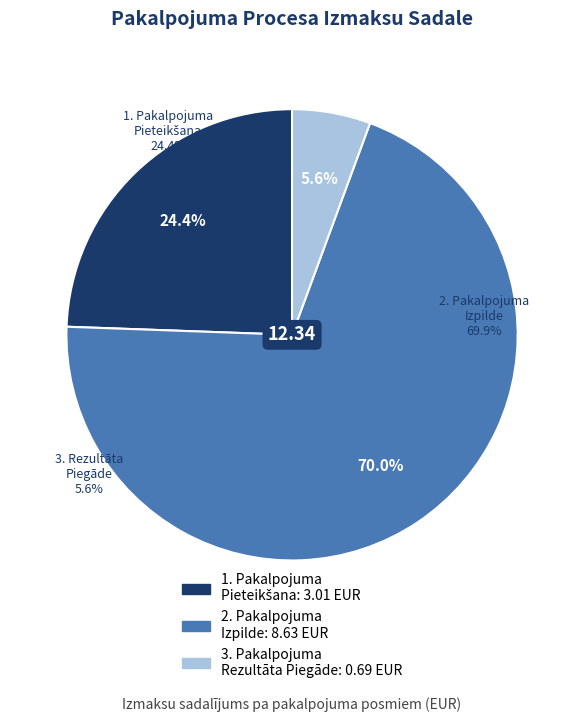

Is it true that 3. PAKALPOJUMA REZULTĀTA PIEGĀDE is 6% of the pie?

True